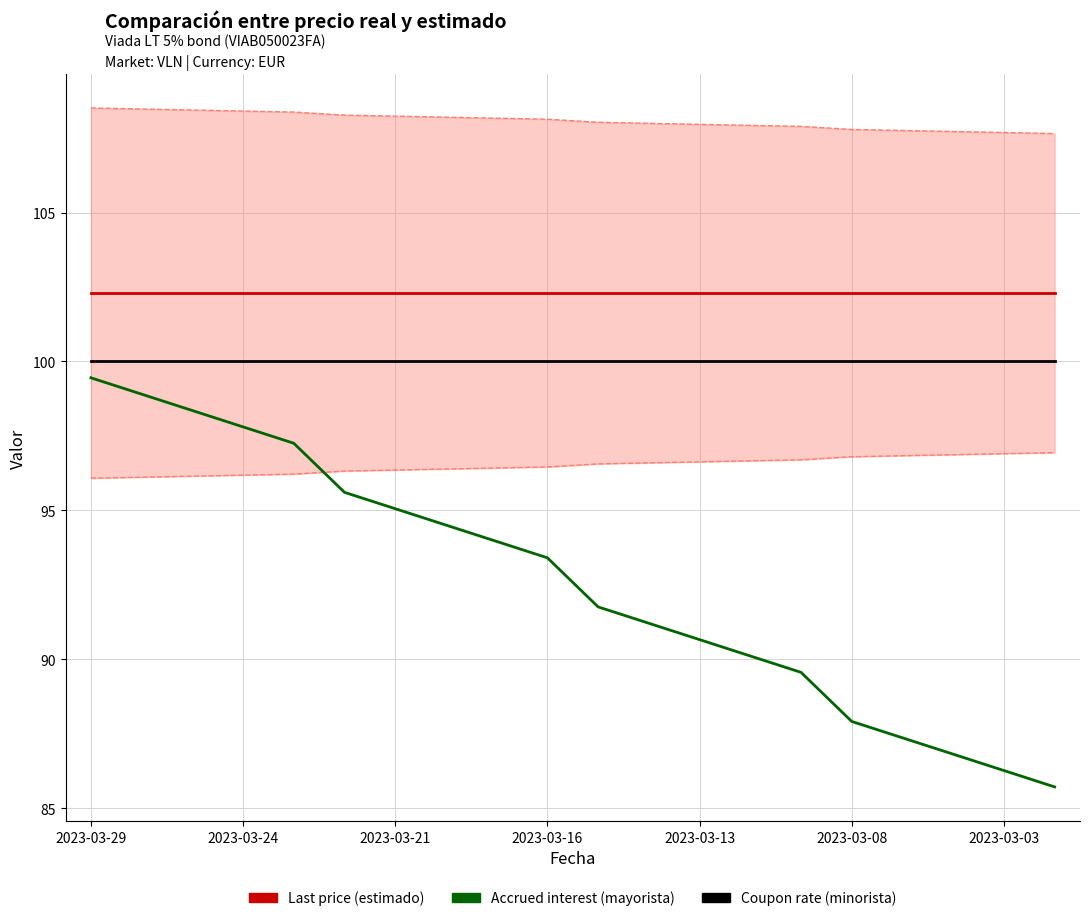

What is the value of the Coupon rate (minorista) point at the 2nd from the left?

100.0